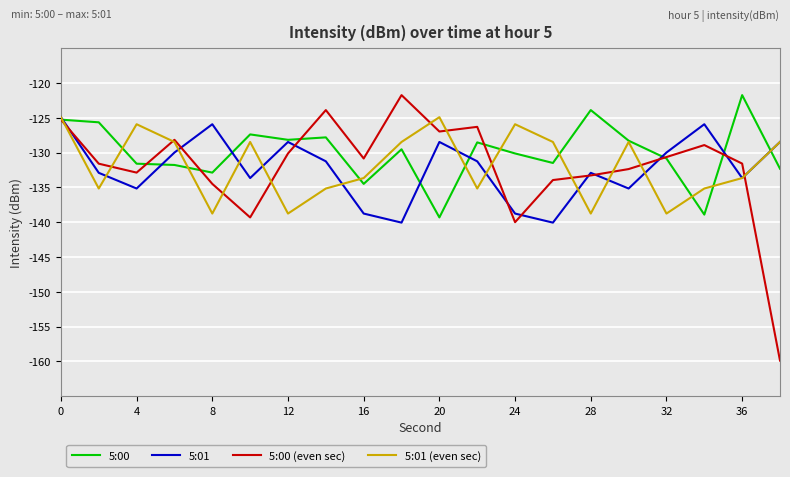

What is the minimum value for 5:01 (even sec)?

-138.8